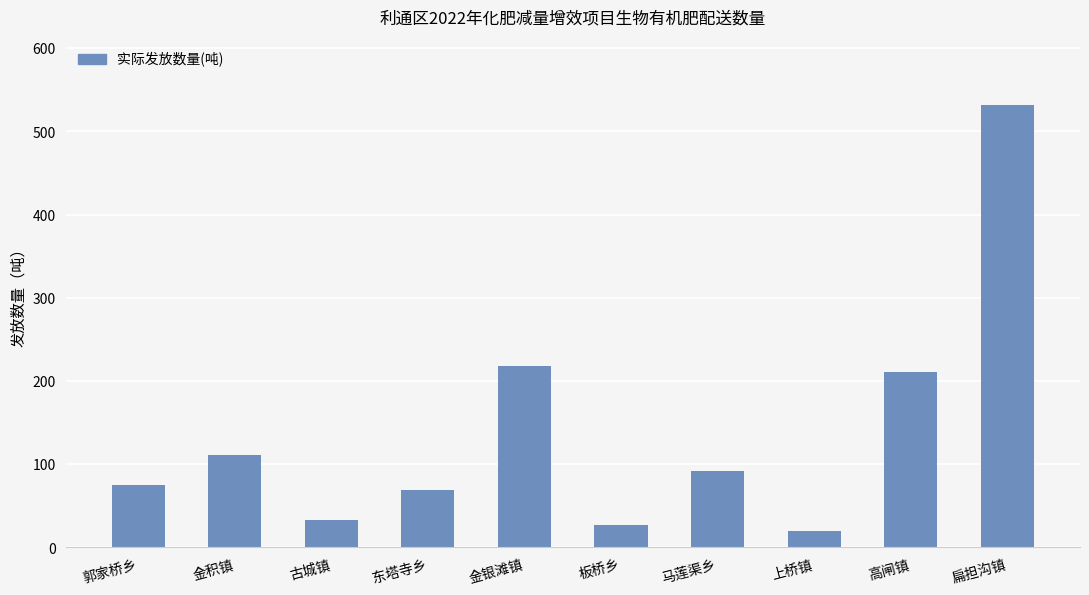

Count the number of categories in the chart.

10